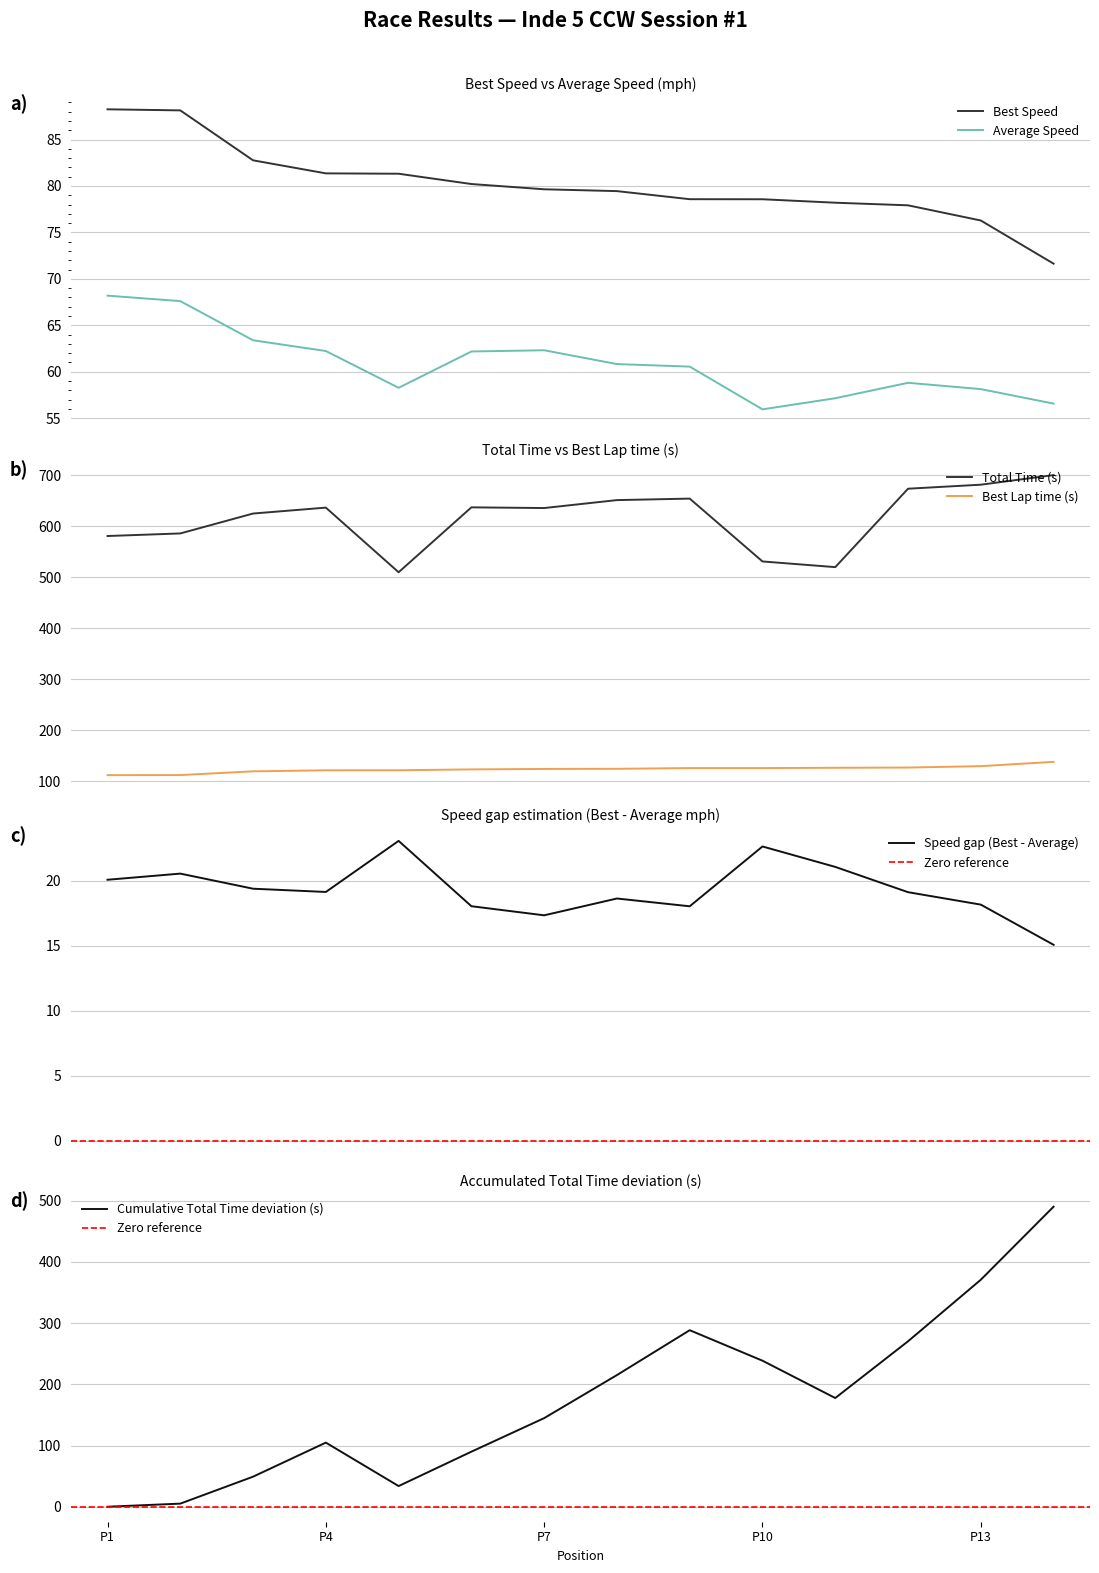

True or false: Total Time and Best Speed intersect in this chart.

False